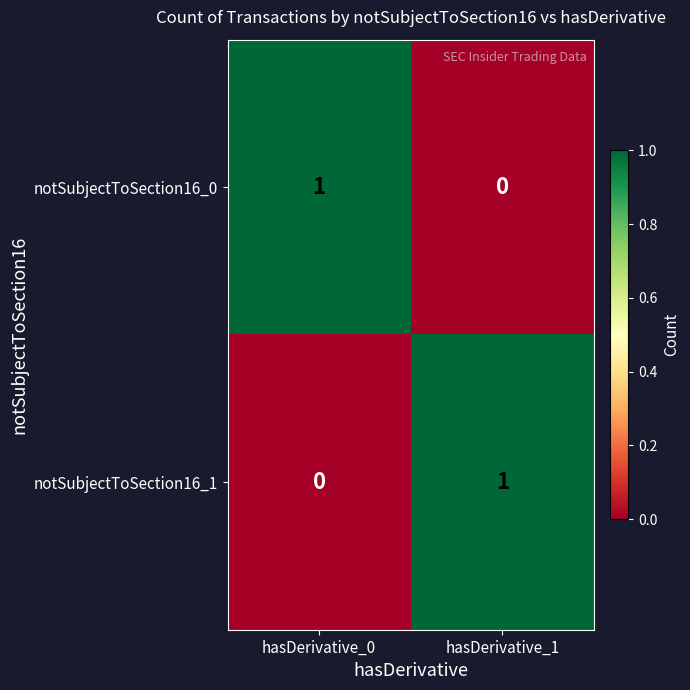

Reading right to left, extract all data points from this chart.

notSubjectToSection16_0: 0	1
notSubjectToSection16_1: 1	0